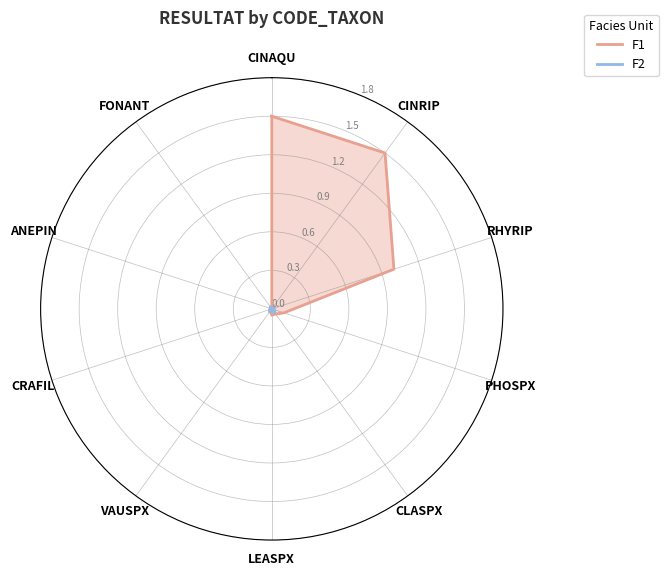

Which series has the widest spread of values?

F1